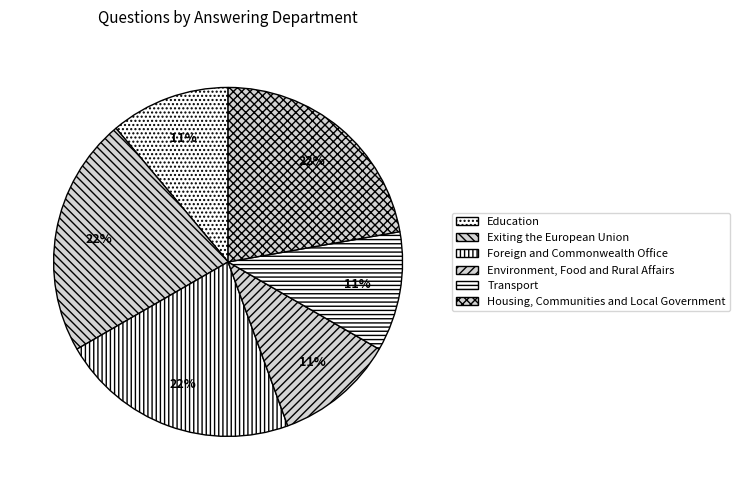

Rank the categories by value from highest to lowest.

Exiting the European Union, Foreign and Commonwealth Office, Housing, Communities and Local Government, Education, Environment, Food and Rural Affairs, Transport